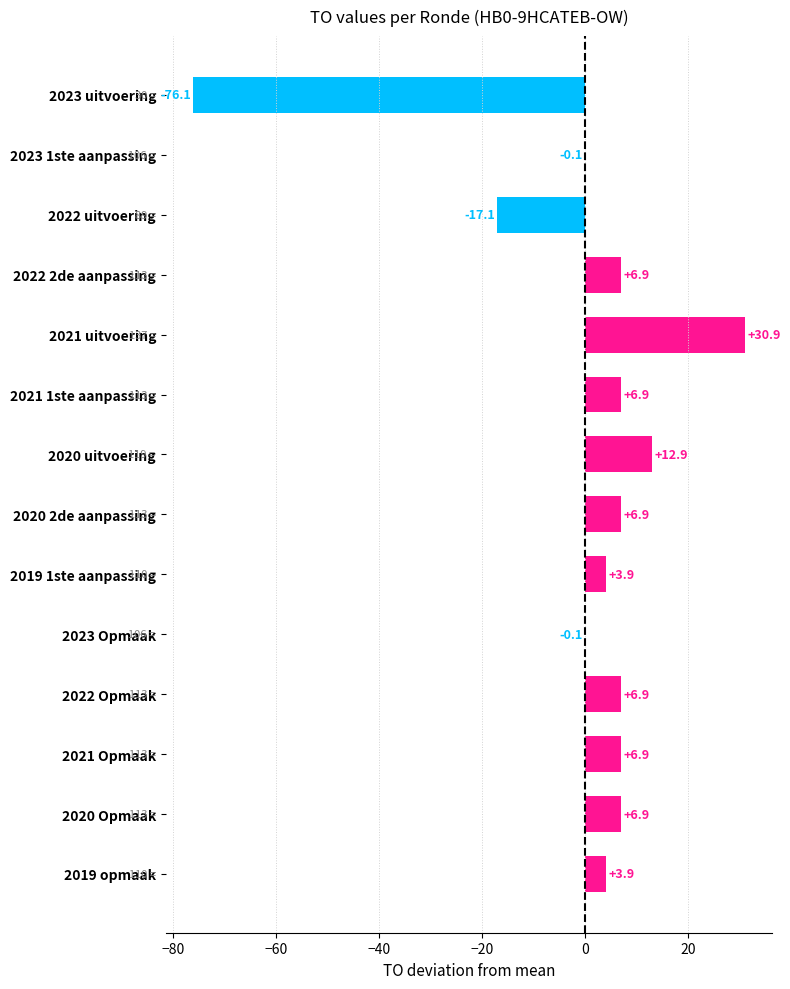

Which has a higher value, 2019 opmaak or 2022 uitvoering?

2019 opmaak